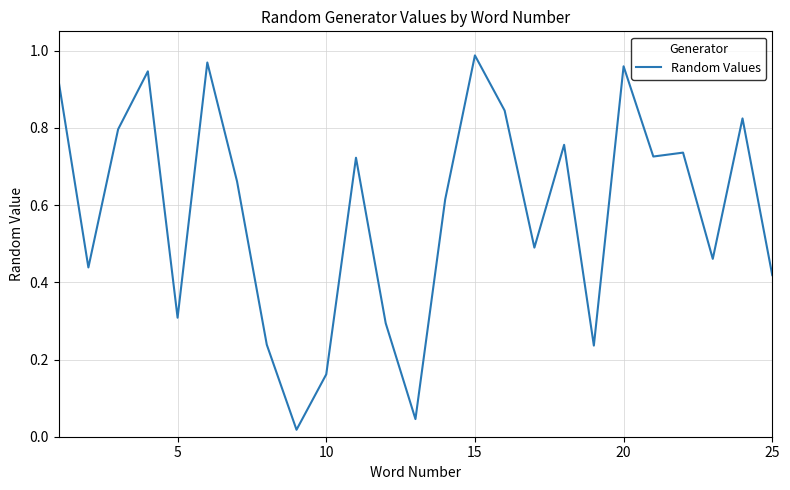

How many lines are shown in the chart?

1